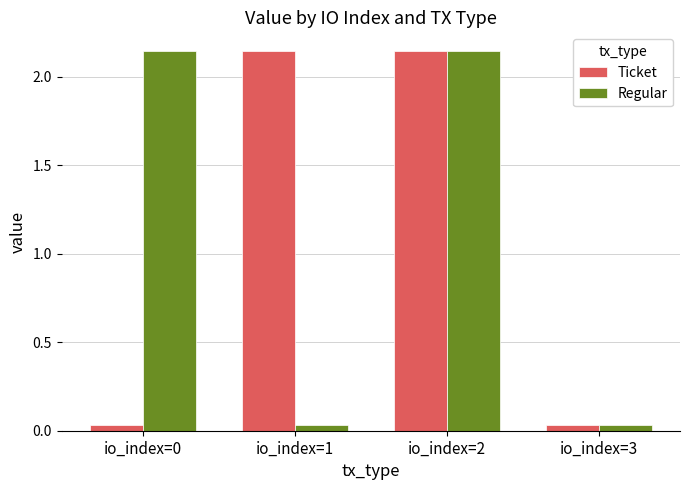

What is the sum of all Ticket values?

4.4